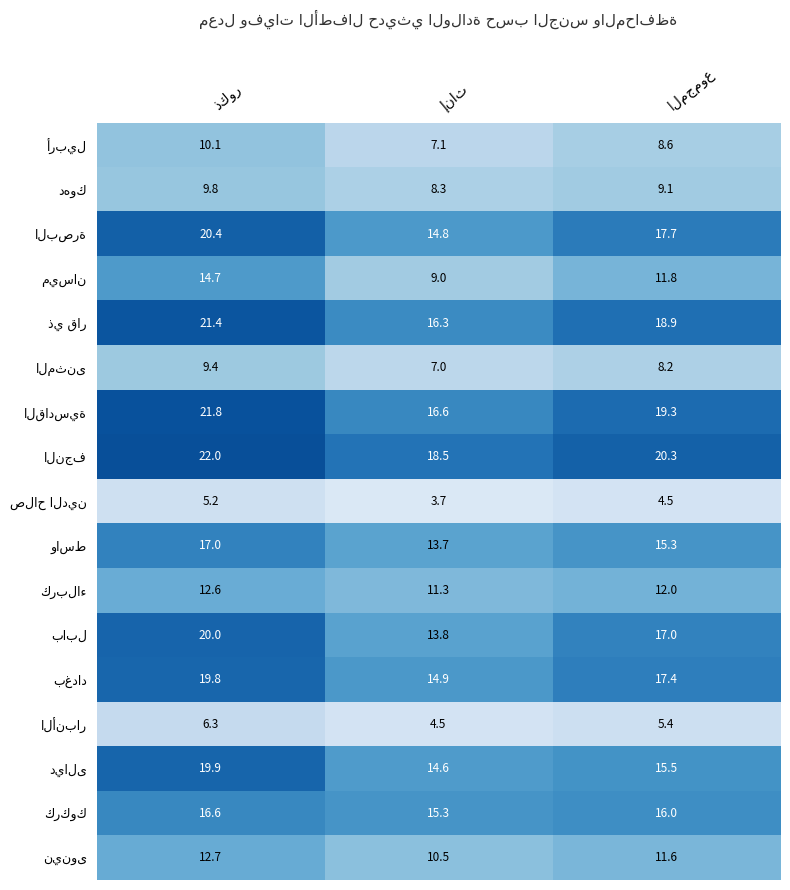

What is the smallest value displayed?

3.7